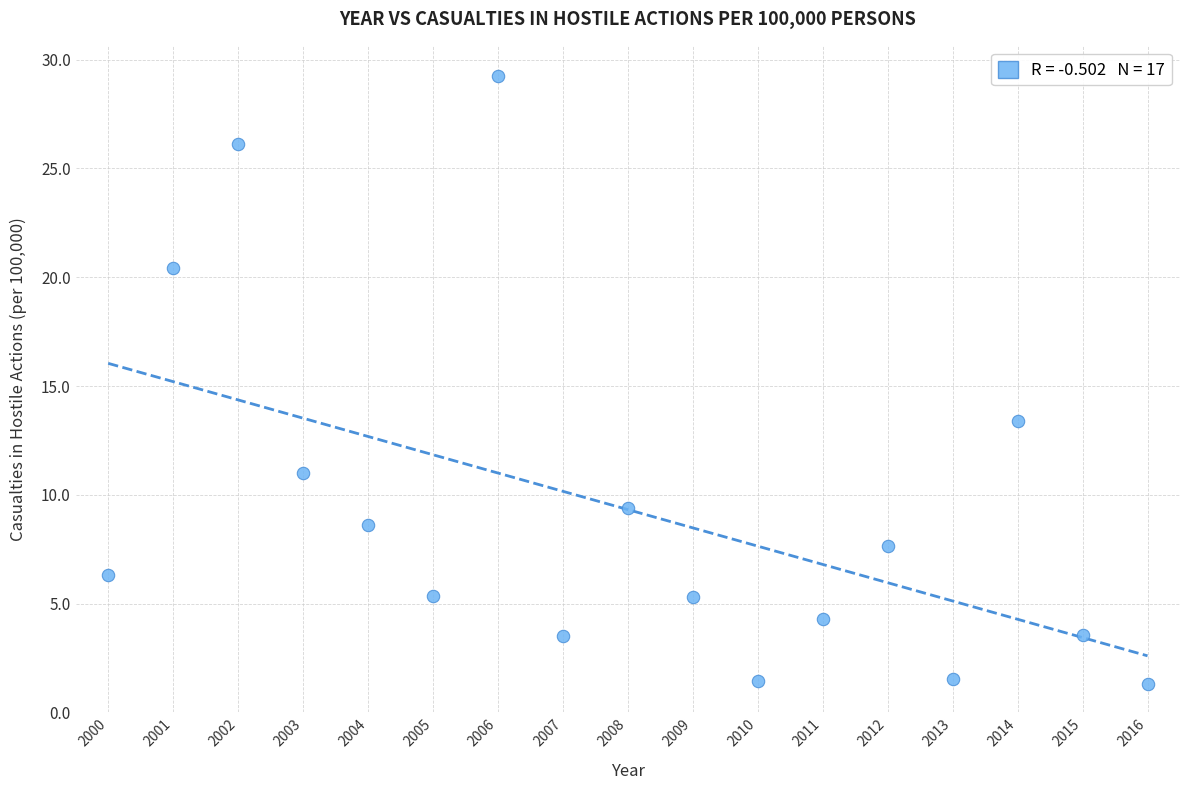

What Y value in the scatter plot is closest to 15?

13.4